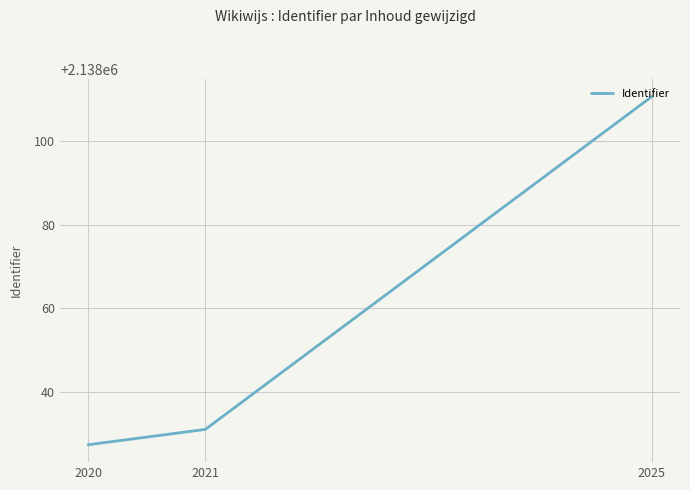

How many categories are shown in the chart?

3